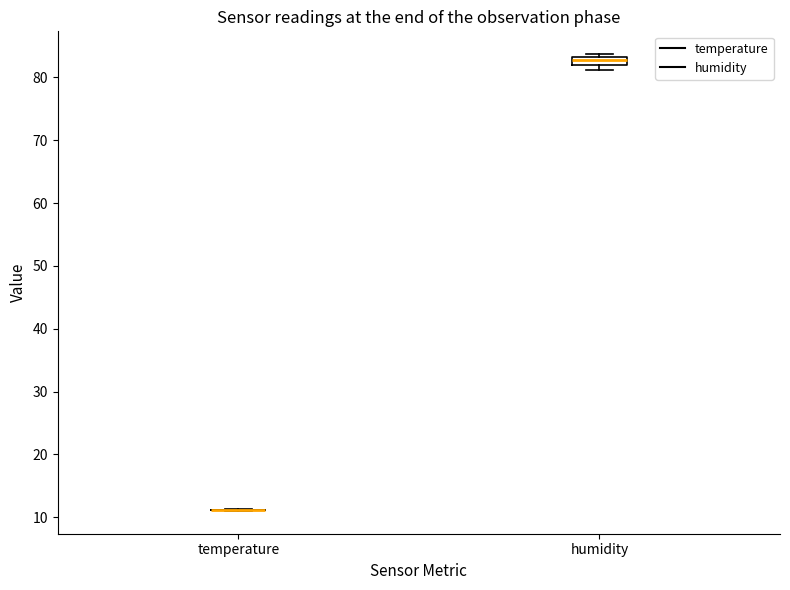

Comparing the boxes themselves (not the whiskers), which one is the tallest?

humidity